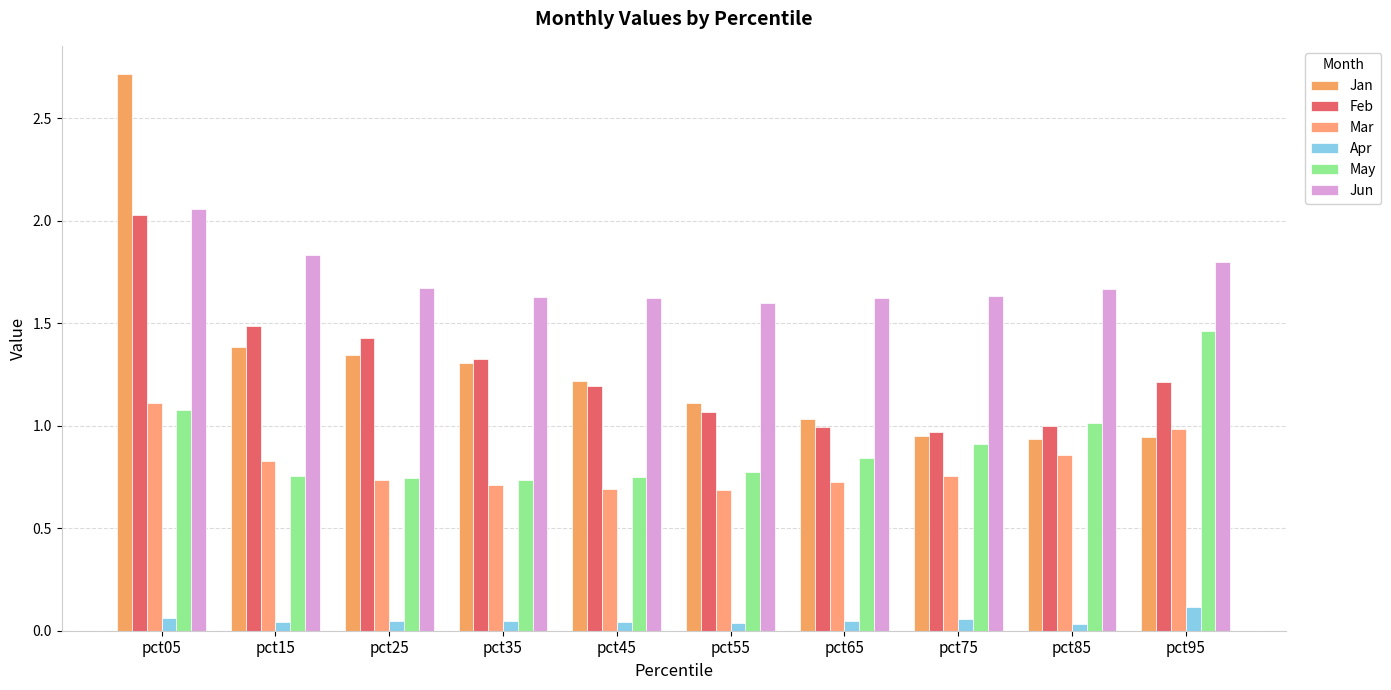

At which category is the sum across all series the highest?

pct05